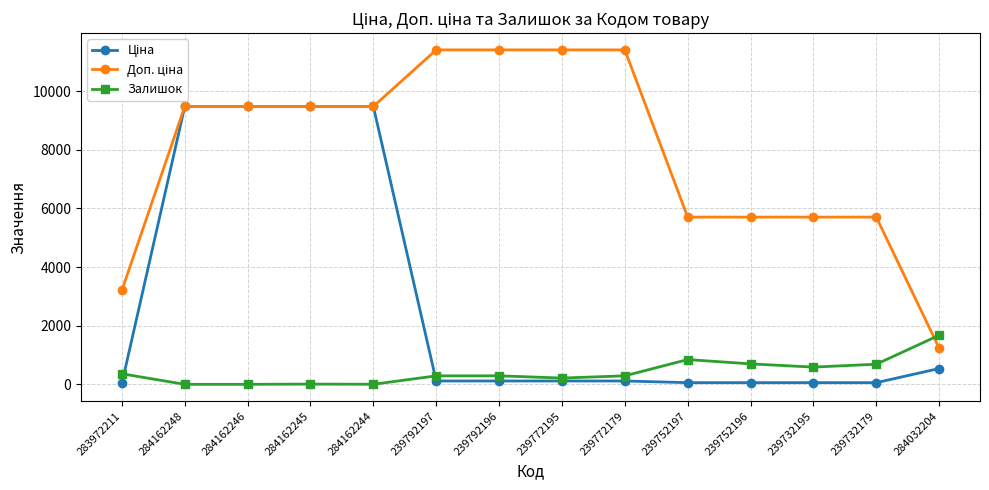

What is the total value across all series at 284162246?

18960.1